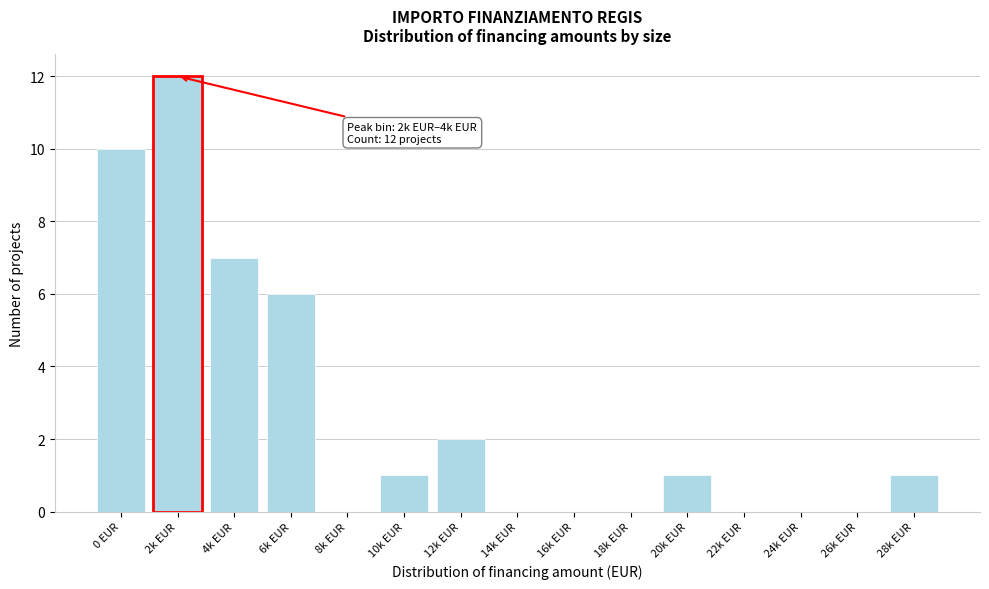

Reading left to right, list all the values displayed in this chart.

0 EUR=10	2k EUR=12	4k EUR=7	6k EUR=6	8k EUR=0	10k EUR=1	12k EUR=2	14k EUR=0	16k EUR=0	18k EUR=0	20k EUR=1	22k EUR=0	24k EUR=0	26k EUR=0	28k EUR=1